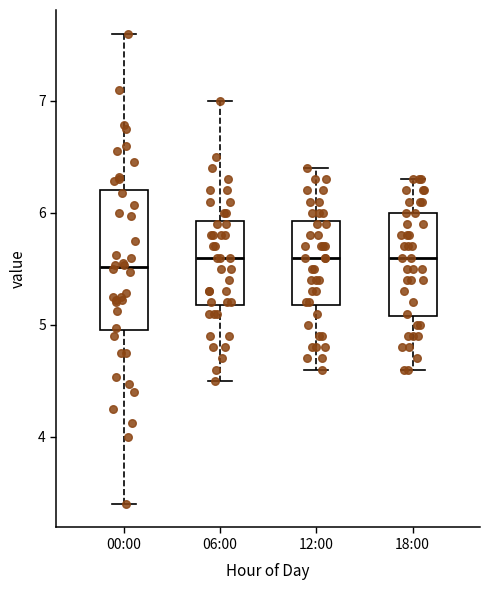

Where does the upper whisker of the box for 18:00 end on the y-axis? The values are not printed on the chart, so give them approximately, as read against the axis.

6.3